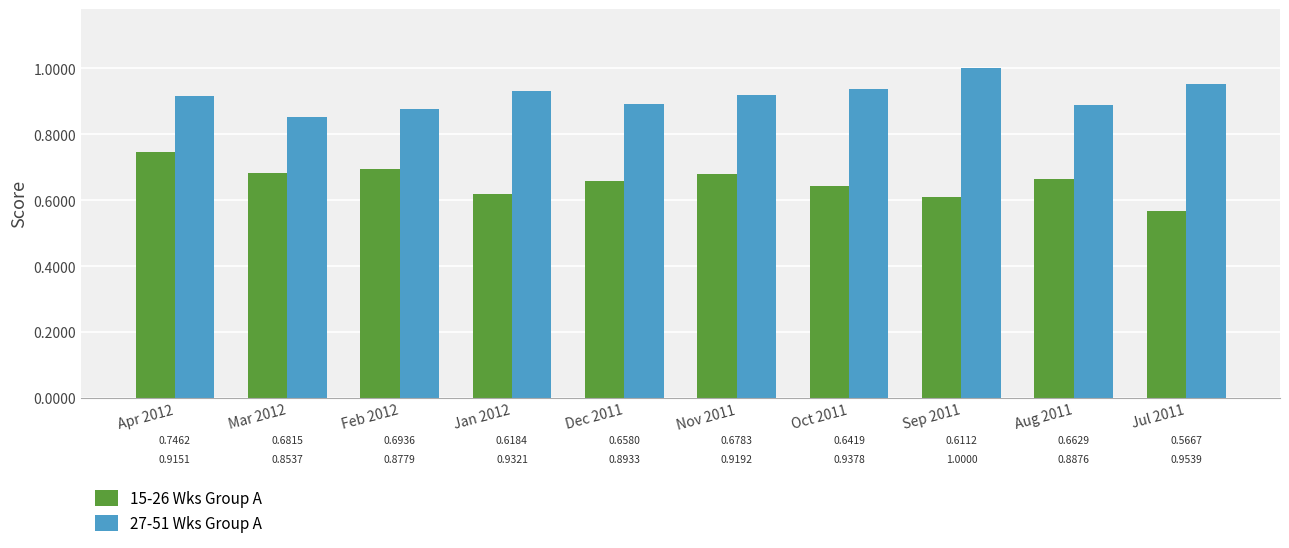

Rank the series by their maximum value, from highest to lowest.

27-51 Wks Group A, 15-26 Wks Group A